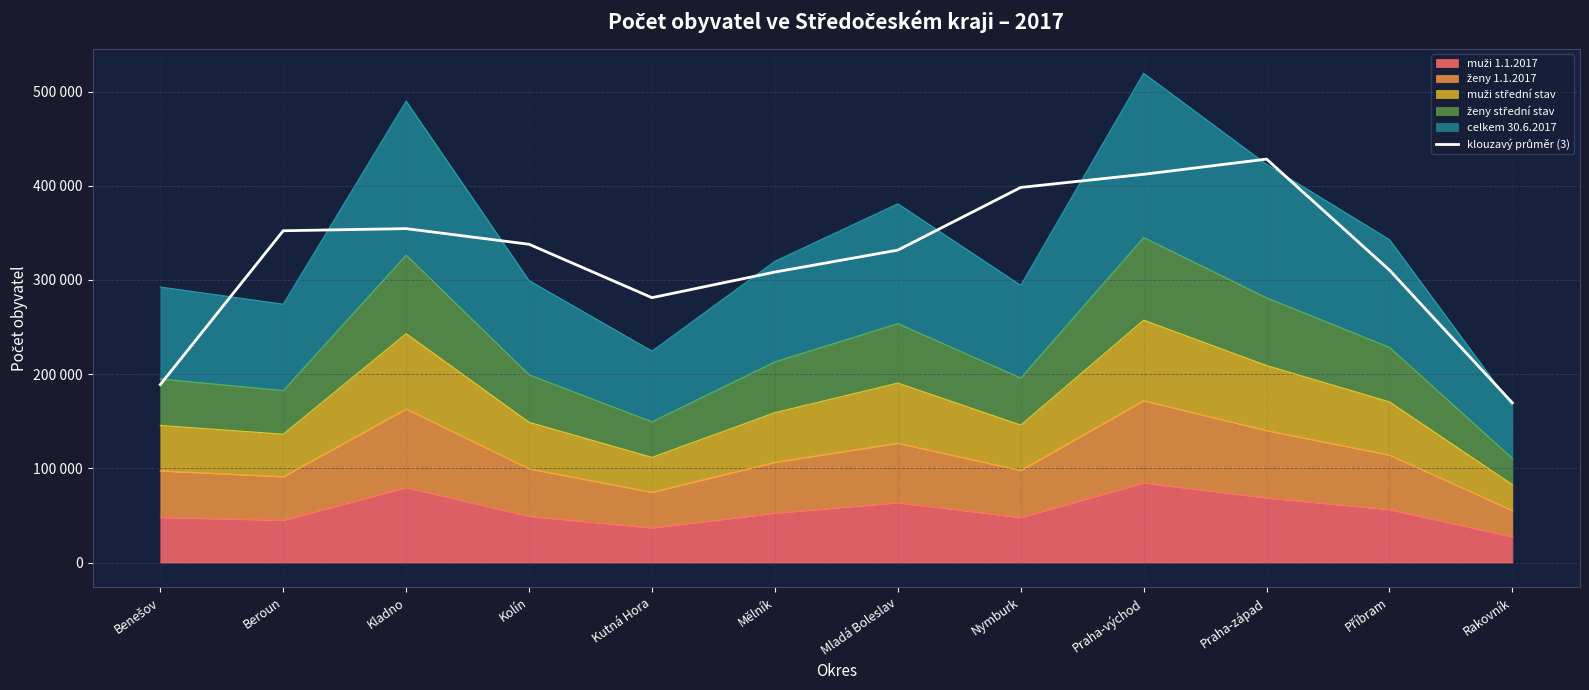

Does the chart display data point markers on the line(s)?

No